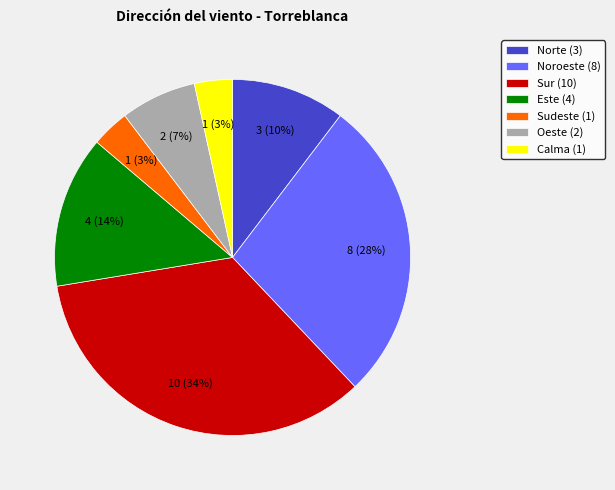

To the nearest percent, what is the average slice percentage?

14%